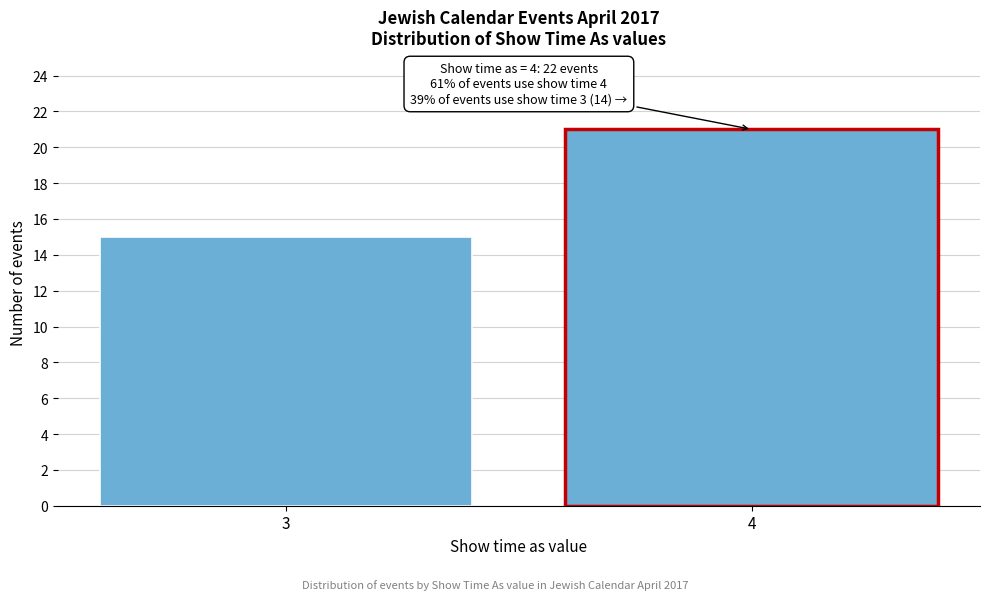

Reading left to right, list all the values displayed in this chart.

15	21